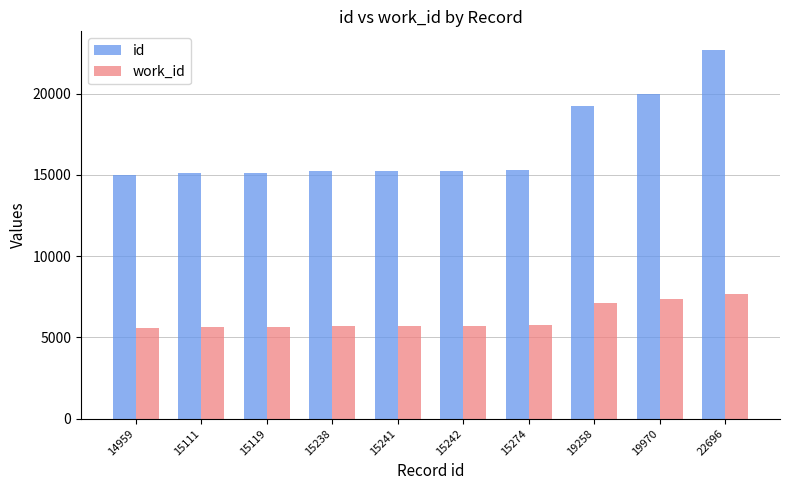

Rank the series at 15241 from lowest to highest value.

work_id, id